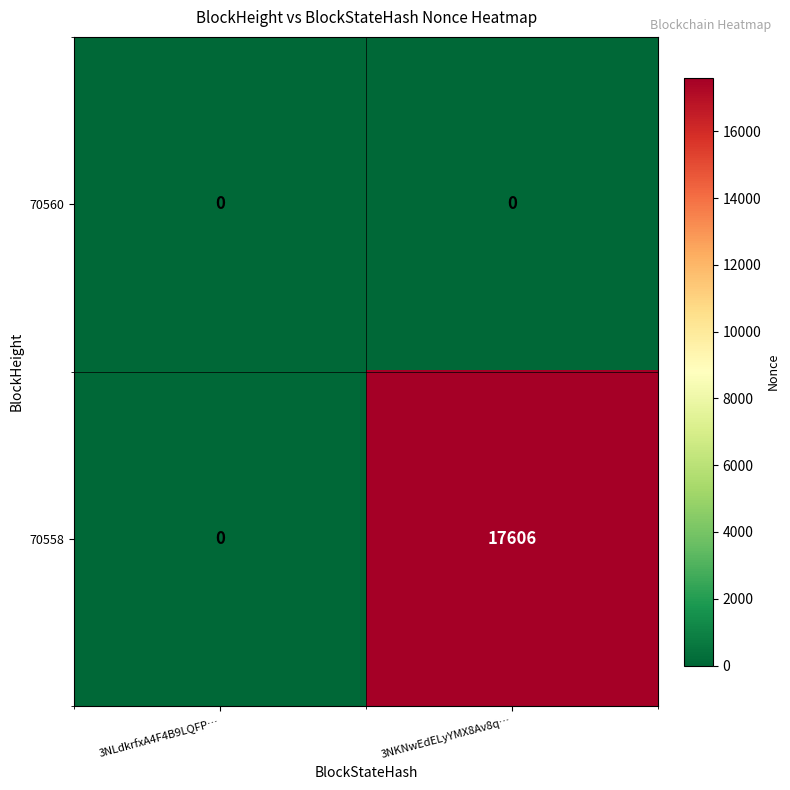

Rank the series by their average value, from highest to lowest.

70558, 70560